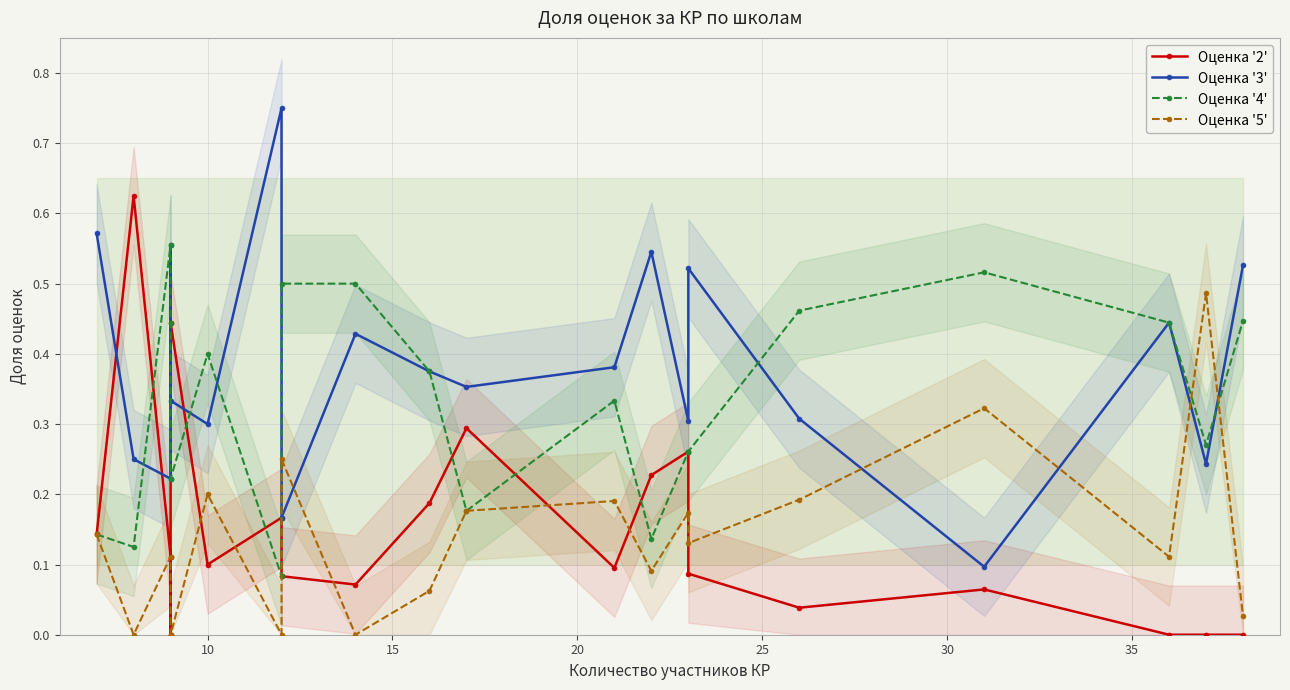

After their last crossing, which series has the higher values: Оценка '3' or Оценка '5'?

Оценка '3'